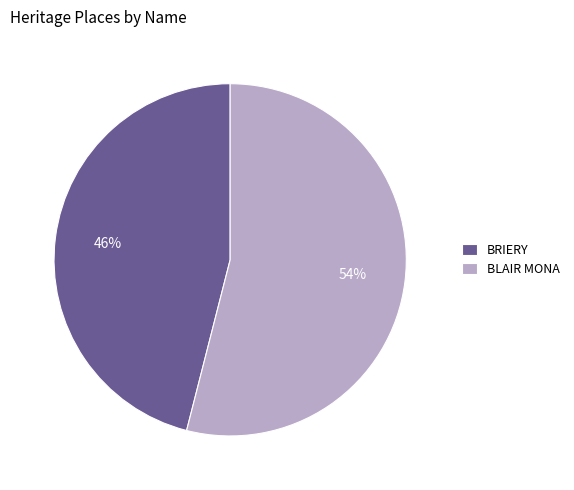

How many segments does this pie chart have?

2